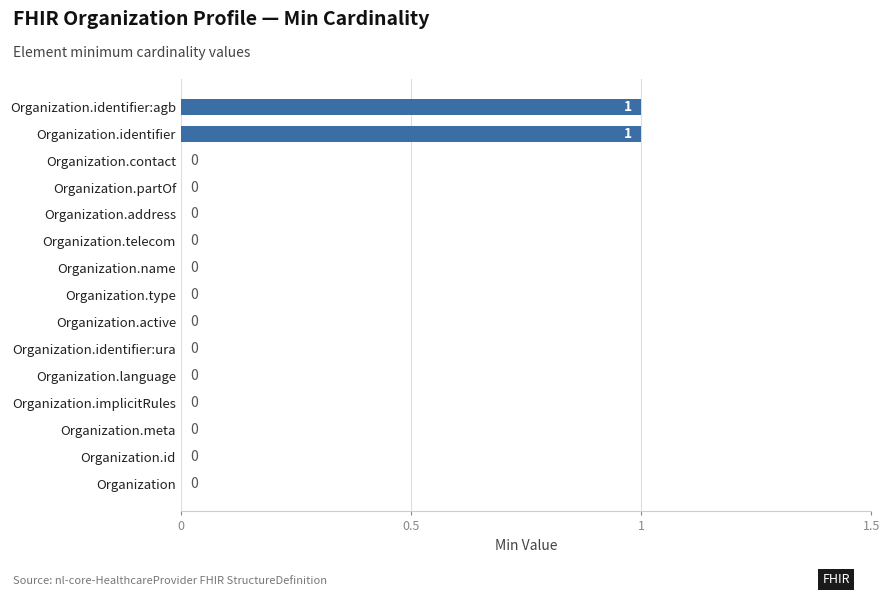

The value at Organization is 0. True or false?

True